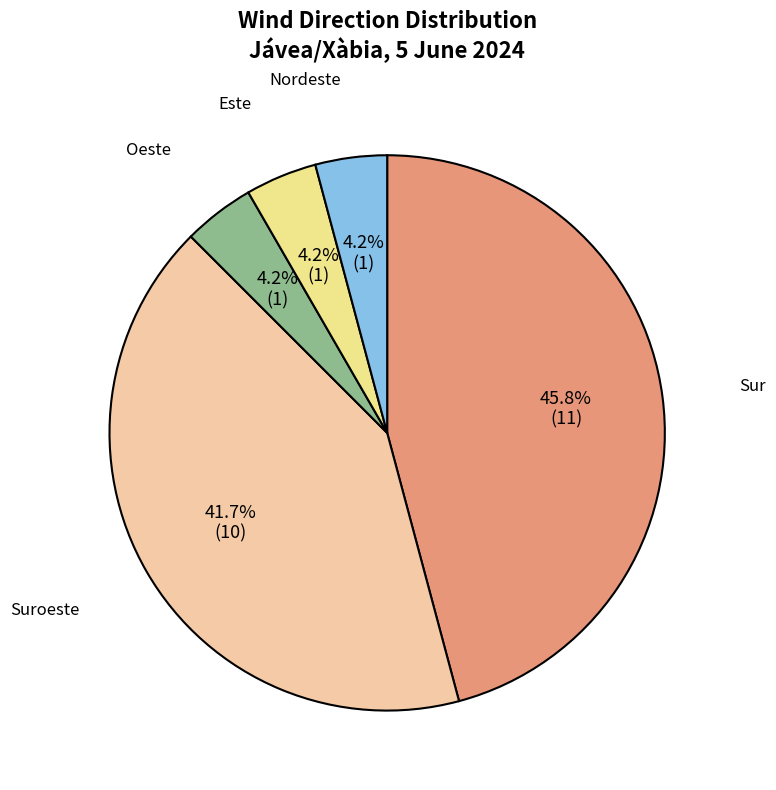

Which category has the smallest portion of the pie?

Oeste